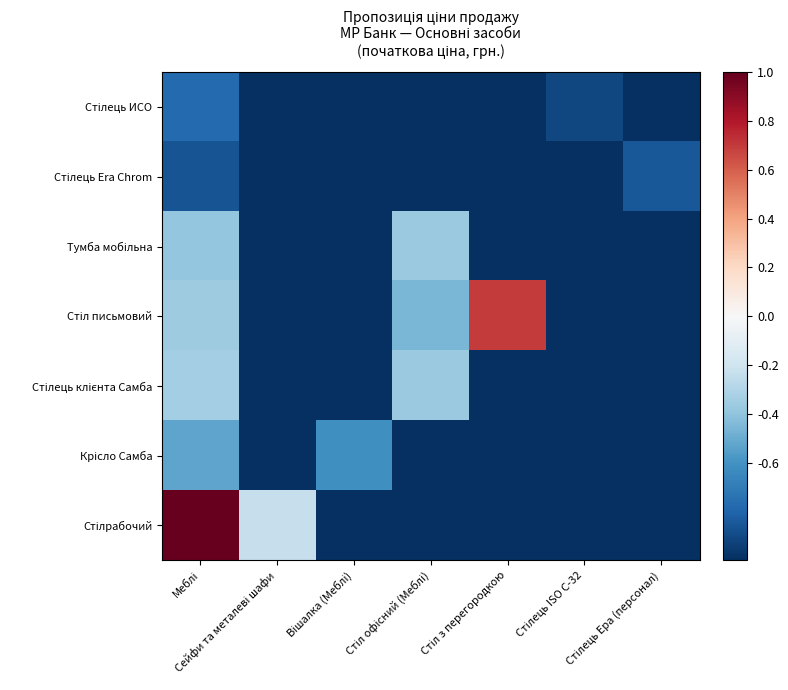

List the series in order of their peak value, lowest first.

Стілець Era Chrom, Стілець ИСО, Крісло Самба, Тумба мобільна, Стілець клієнта Самба, Стіл письмовий, Стілрабочий